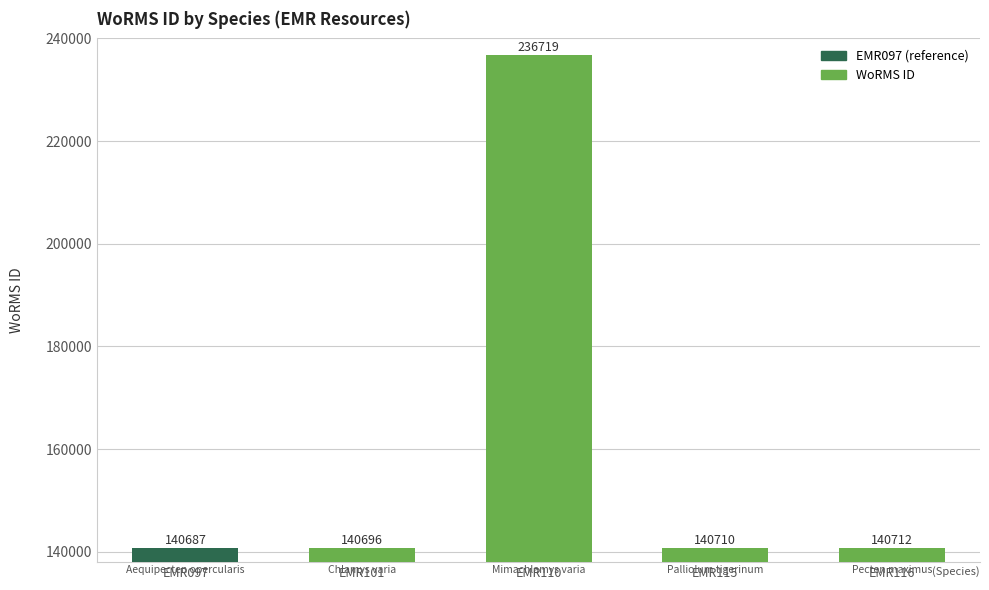

Which has a higher value, EMR110 or EMR116?

EMR110